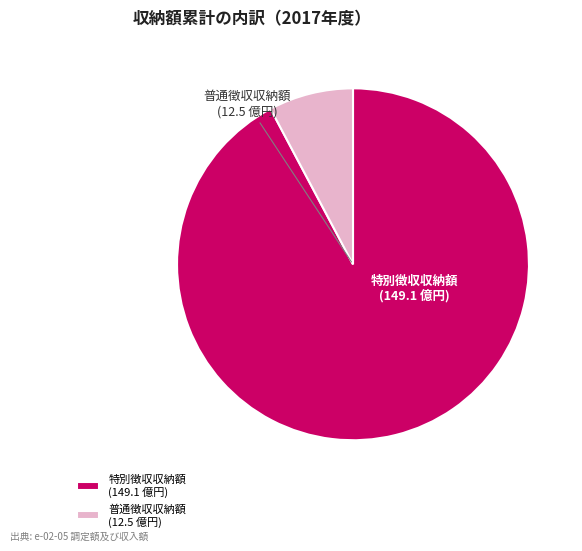

Count the number of slices in the pie.

2